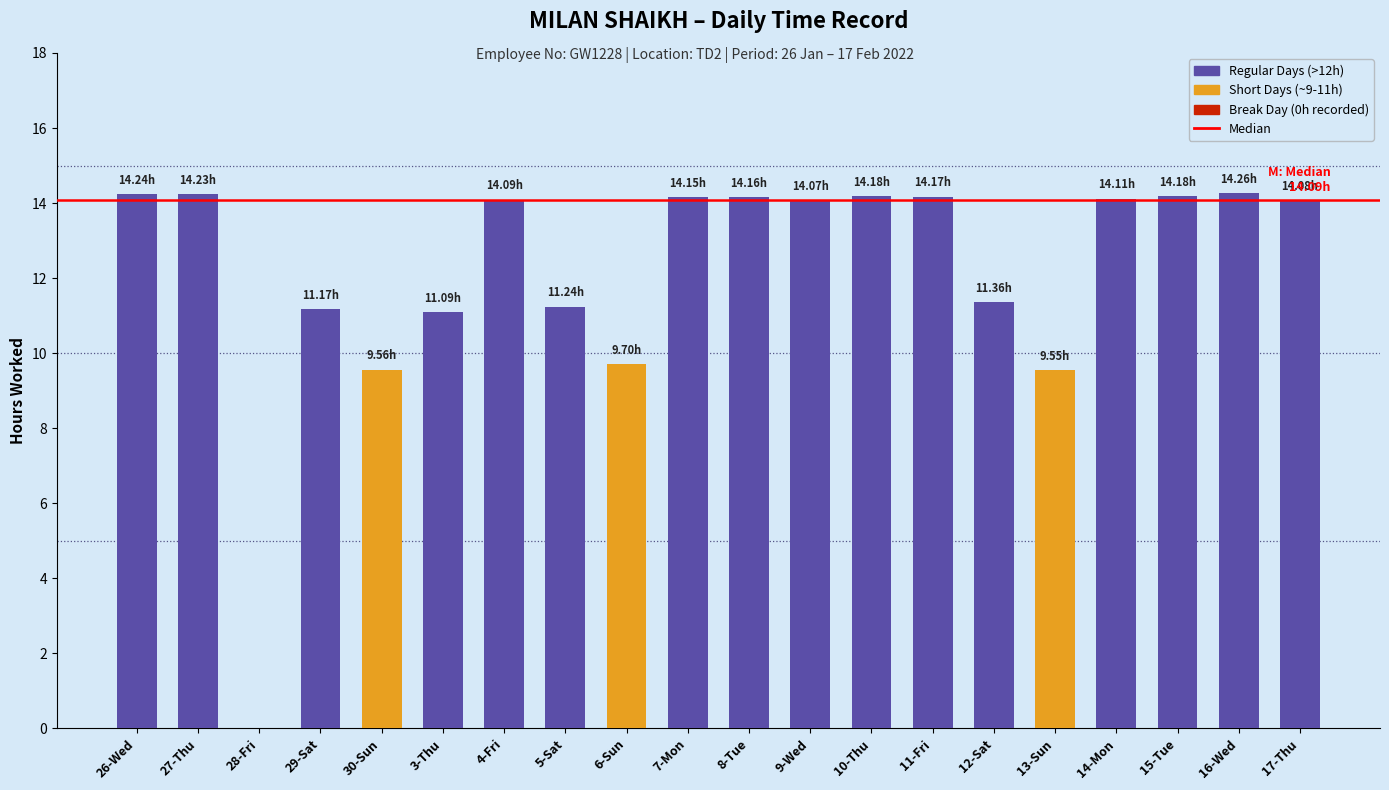

Between 4-Fri and 28-Fri, which is larger?

4-Fri